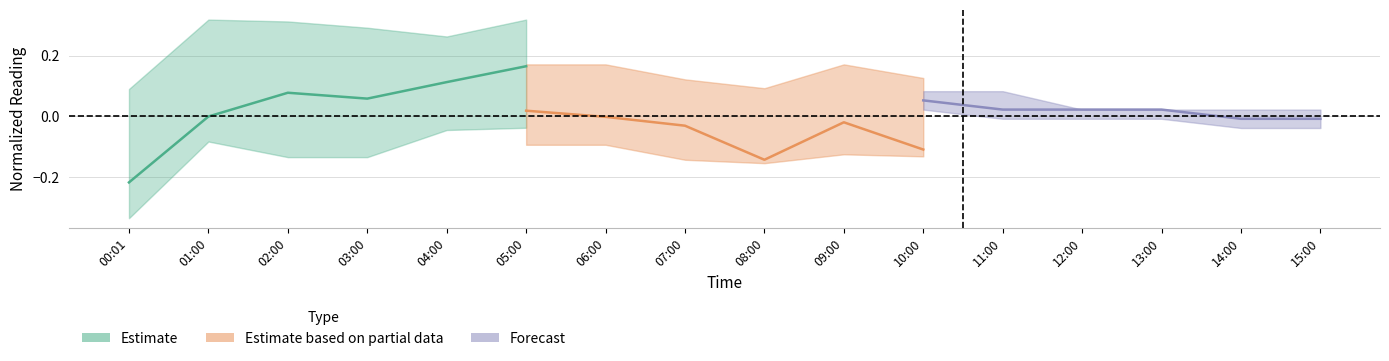

Which series changed the most between 02:00 and 04:00?

Estimate